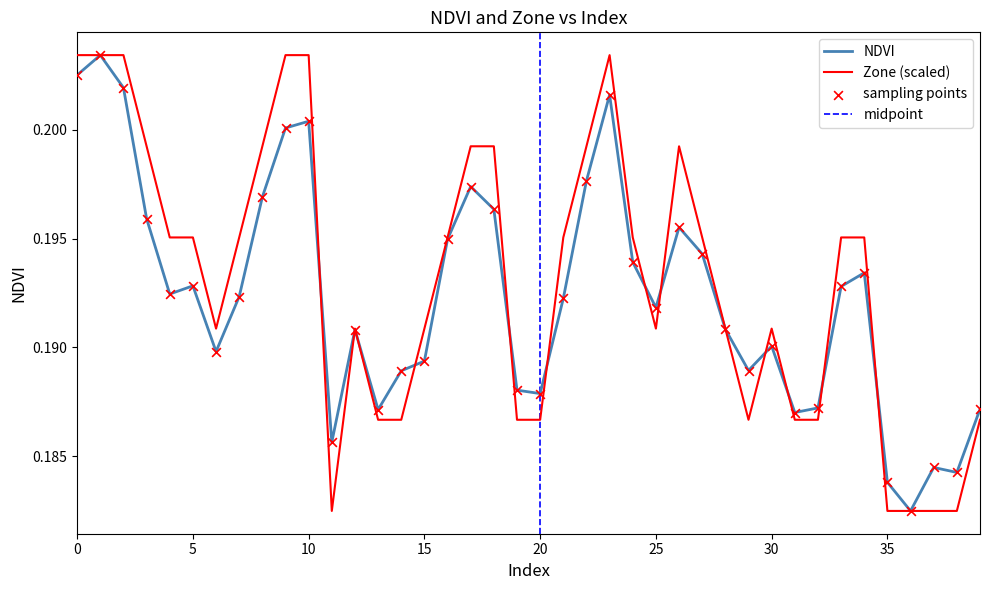

Which series contains the lowest Y value?

NDVI